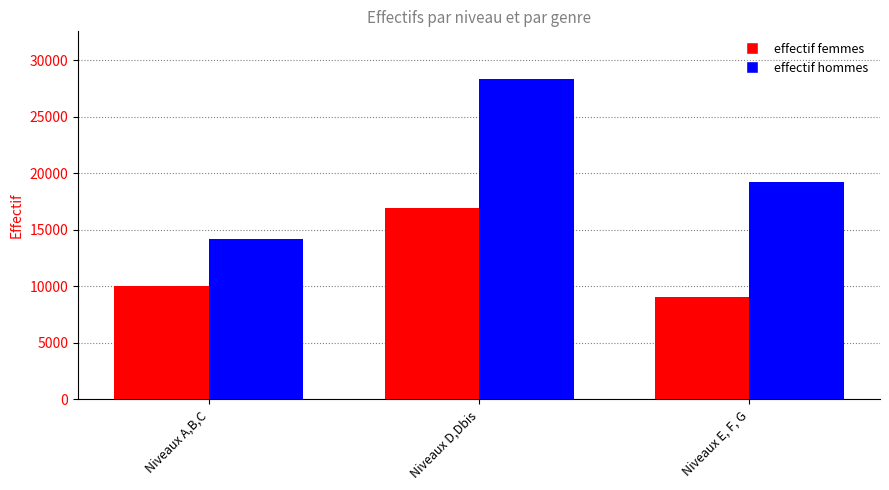

What is the difference between the maximum and second lowest values in the effectif femmes series?

6826